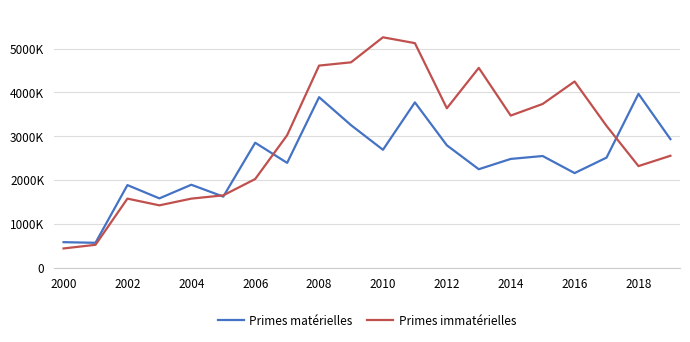

List the series in order of their peak value, highest first.

Primes immatérielles, Primes matérielles